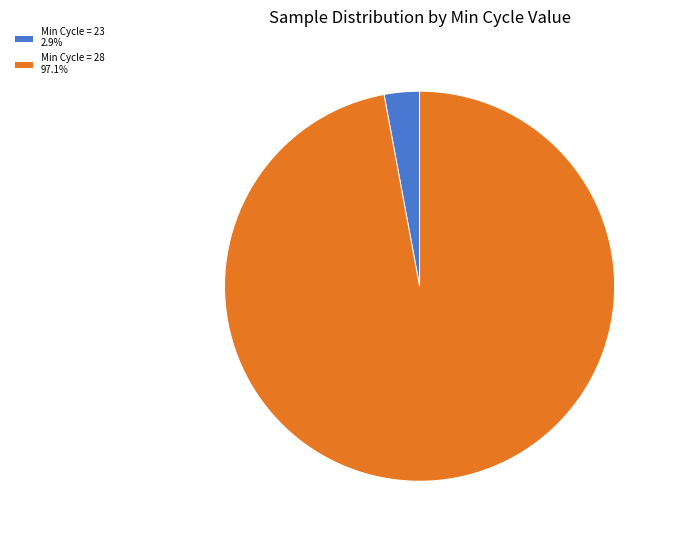

Do Min Cycle = 28 97.1% and Min Cycle = 23 2.9% together represent more than half of the pie?

Yes